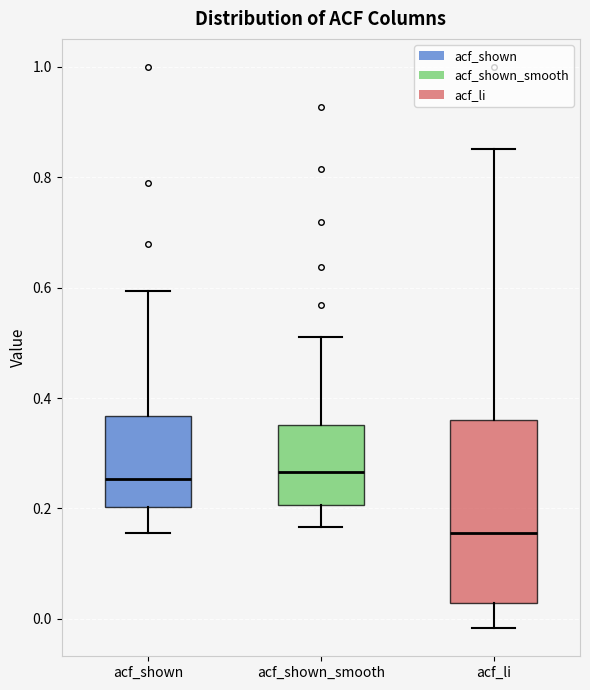

Where does the upper whisker of the box for acf_shown end on the y-axis? The values are not printed on the chart, so give them approximately, as read against the axis.

0.60